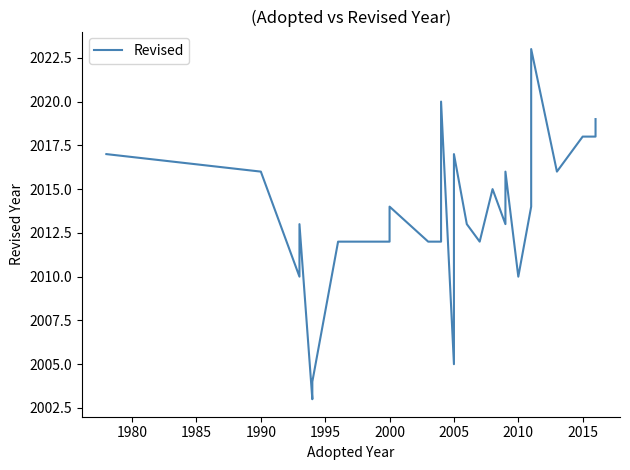

Read the value at 1990, to the nearest 5.

2015